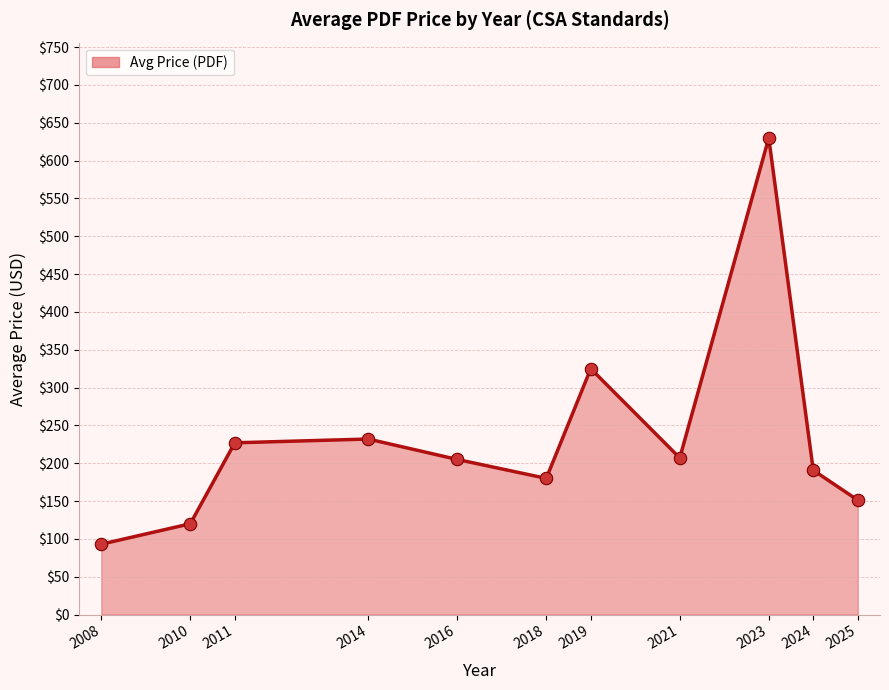

Between 2016 and 2014, which is larger?

2014